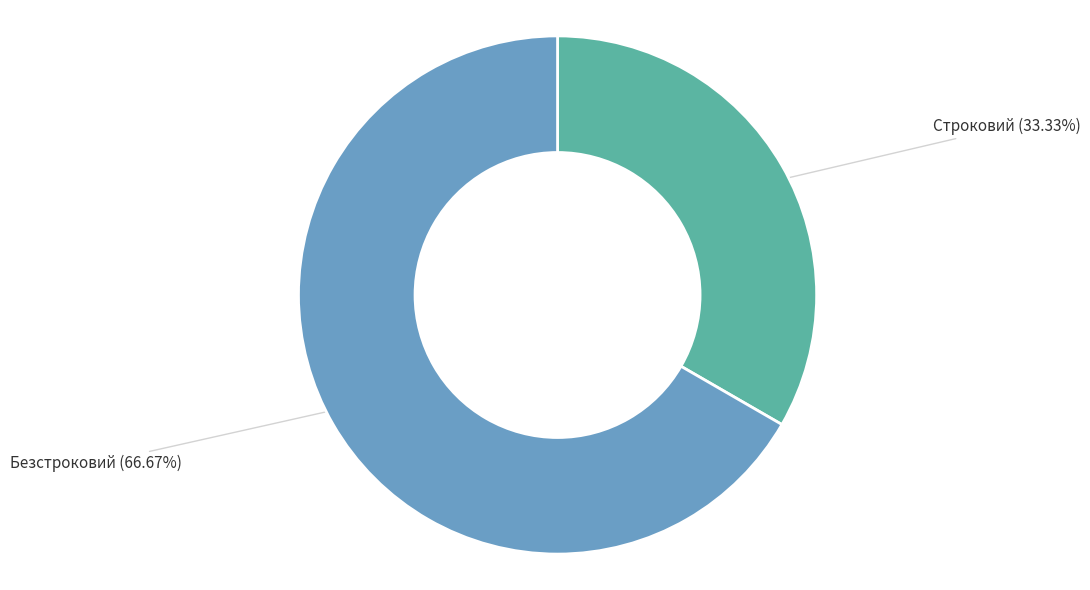

Is there any slice that represents more than half of the pie?

Yes